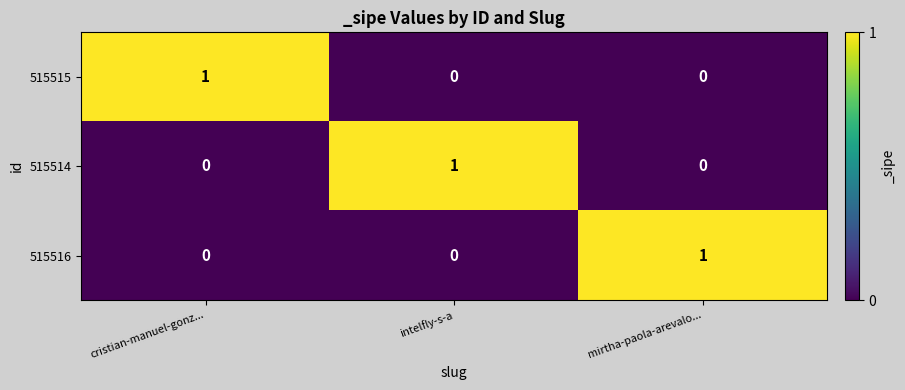

Count the 515516 values in the range 0 to 1.

3